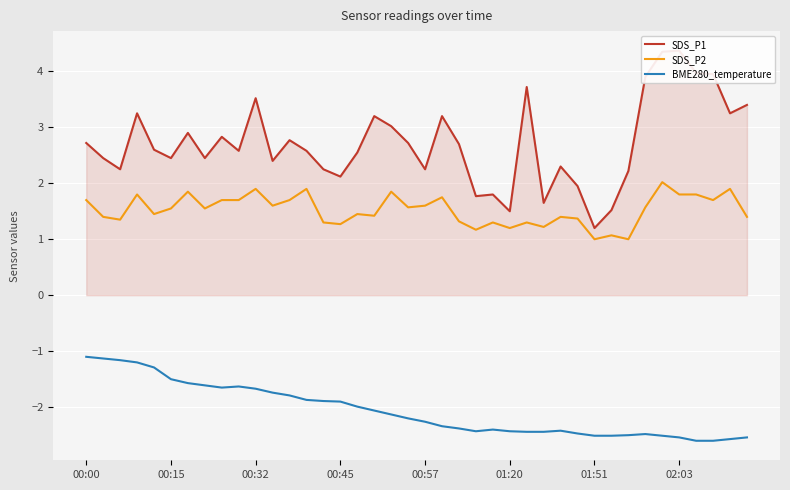

What is the value of the SDS_P1 point at the 17th from the left?

2.5